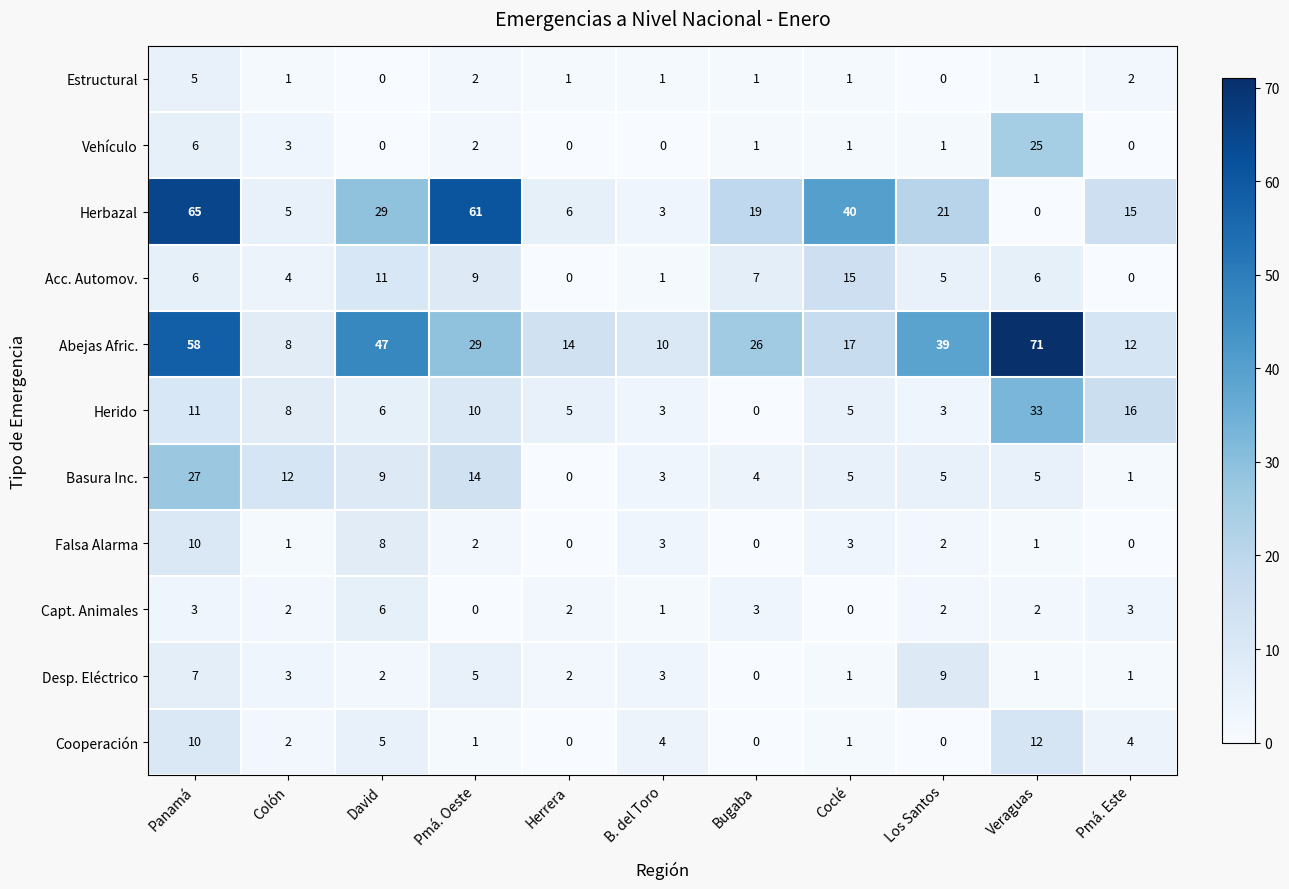

At how many categories does at least one series exceed 36?

6